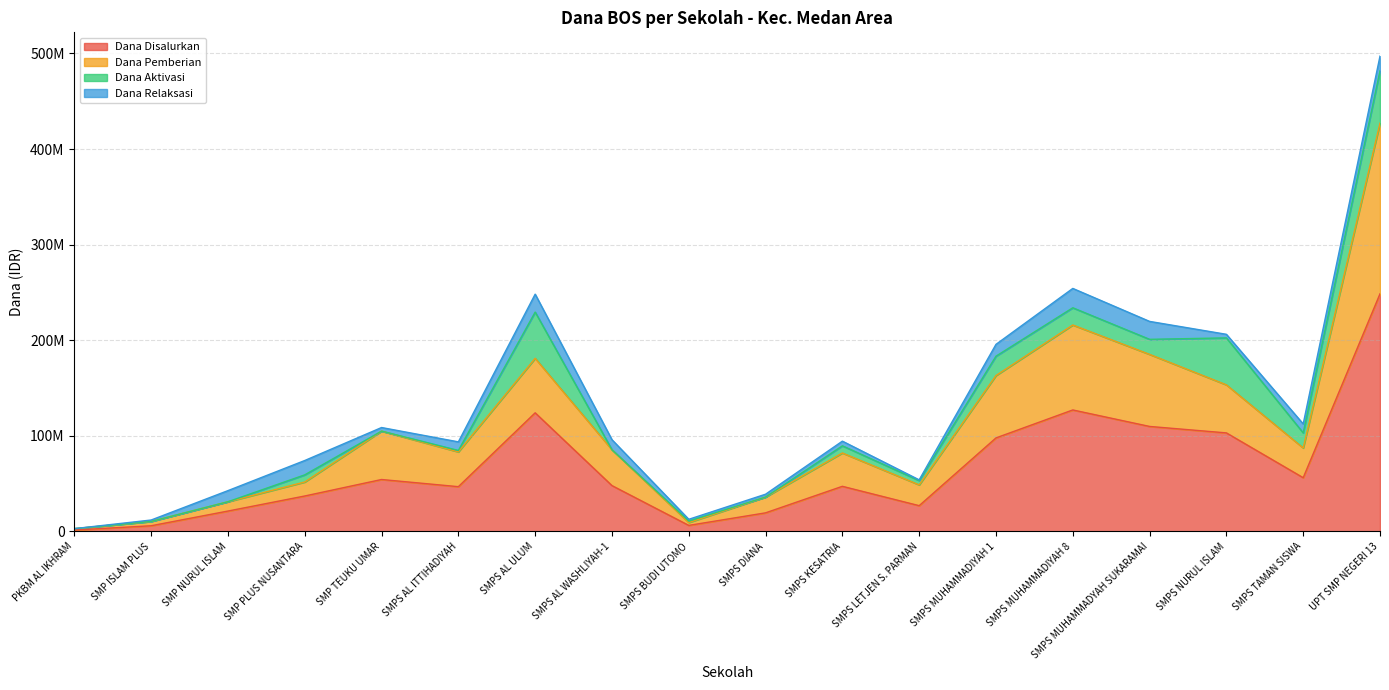

Where does the Dana Pemberian series first go above 85500000?

SMP TEUKU UMAR